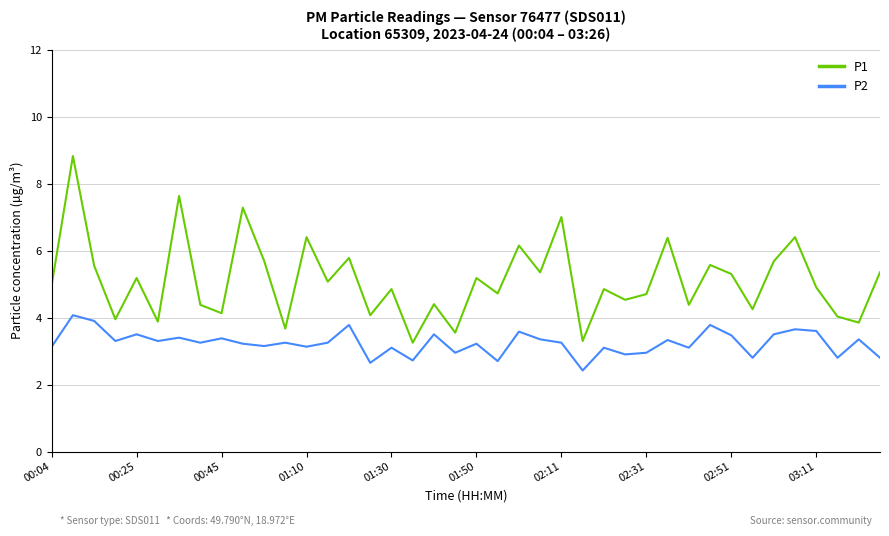

Rank the series by their average value, from highest to lowest.

P1, P2